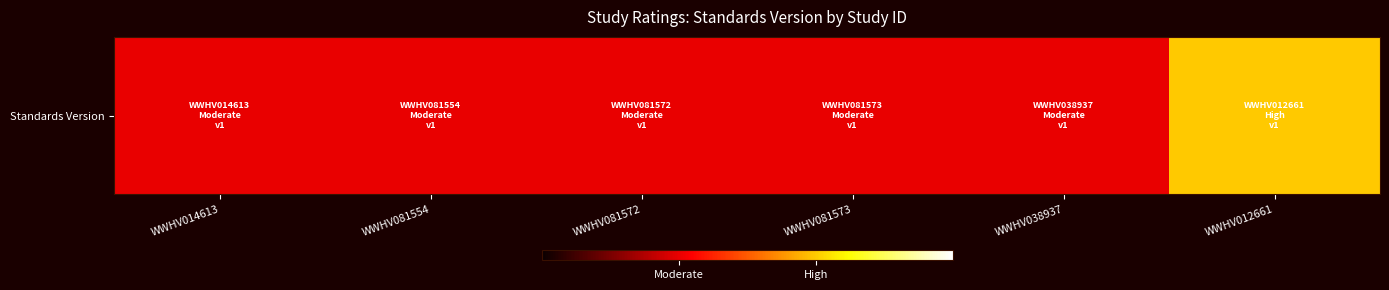

How many series are shown in this chart?

1